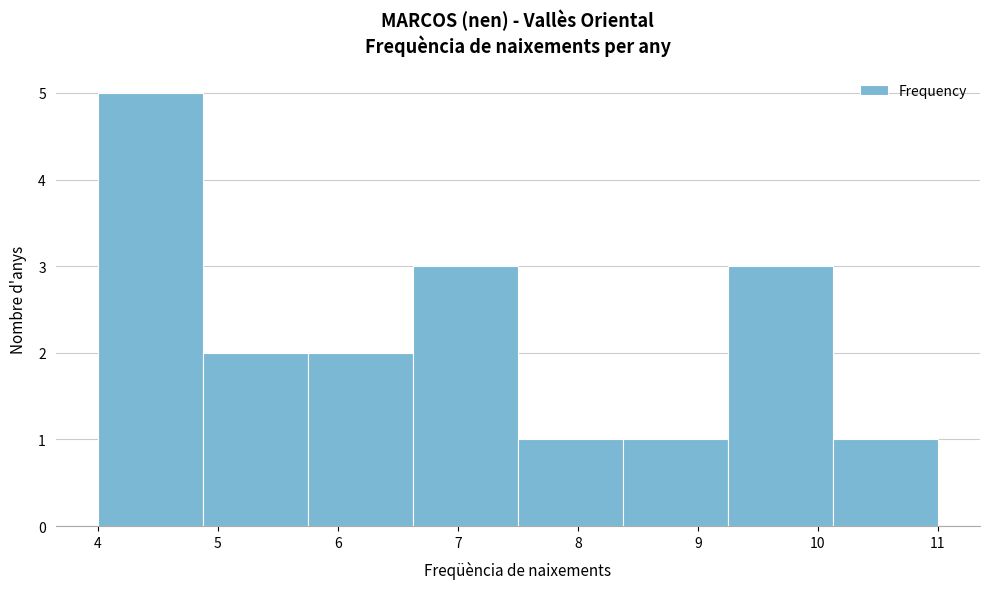

How tall is the bar that spans 9.3 to 10.1 on the x-axis? Neither the bar edges nor the heights are printed on the chart, so give them approximately, as read against the axes.

3